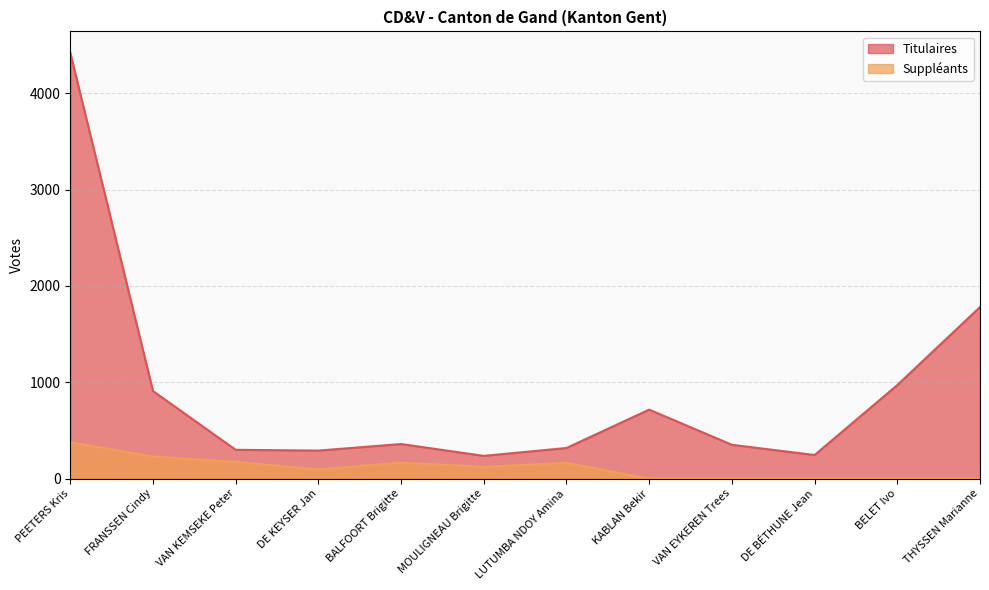

What is the label of the 1st point from the right?

THYSSEN Marianne